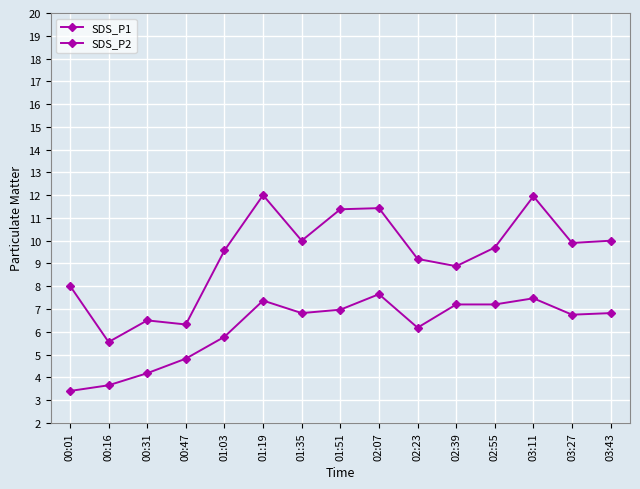

Where does the SDS_P2 series first go above 6?

01:19